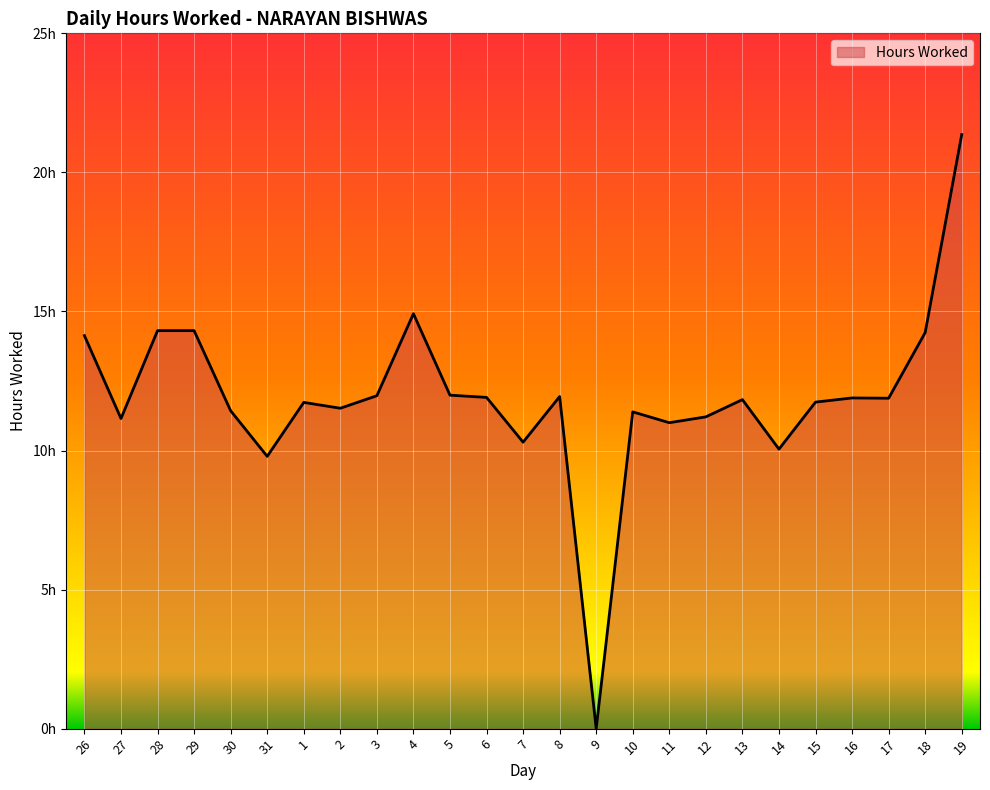

What is the average value?

11.9